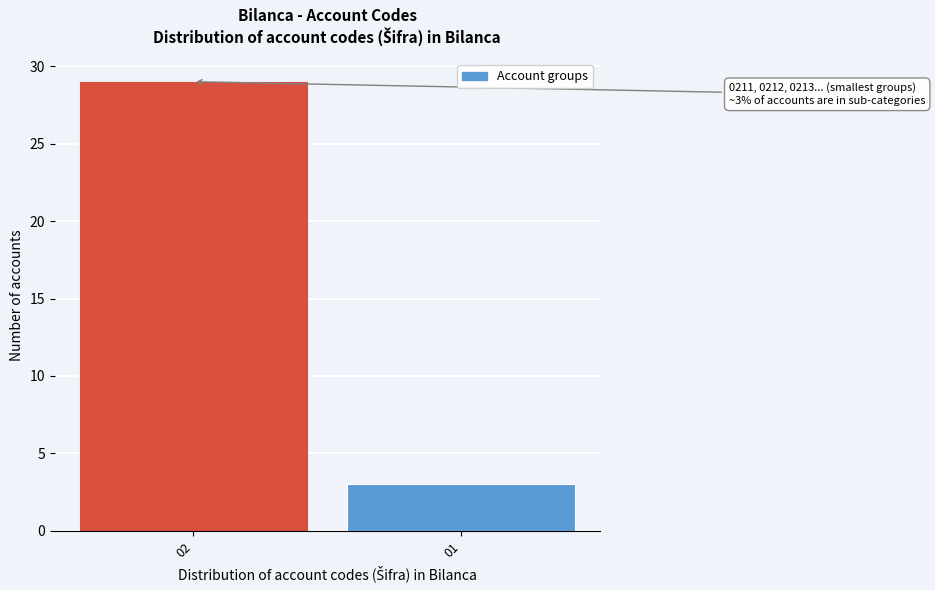

Reading left to right, transcribe all the data shown in this chart.

02=29	01=3